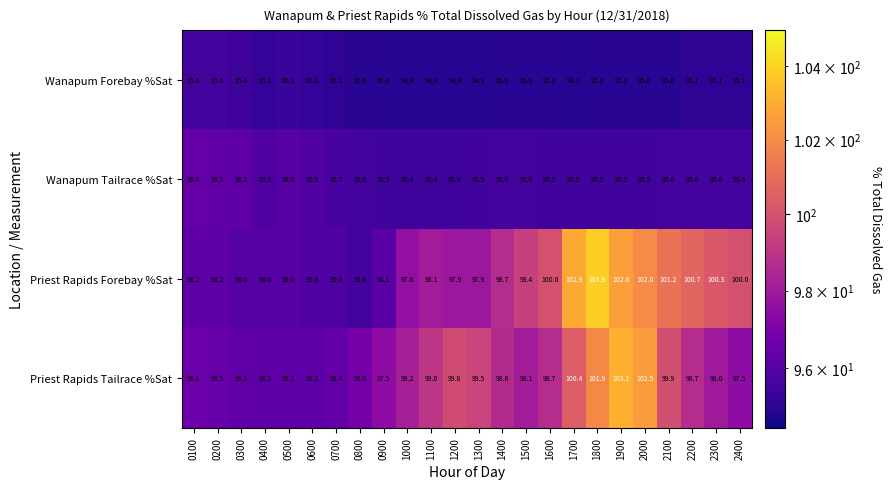

What is the smallest value displayed?

94.9